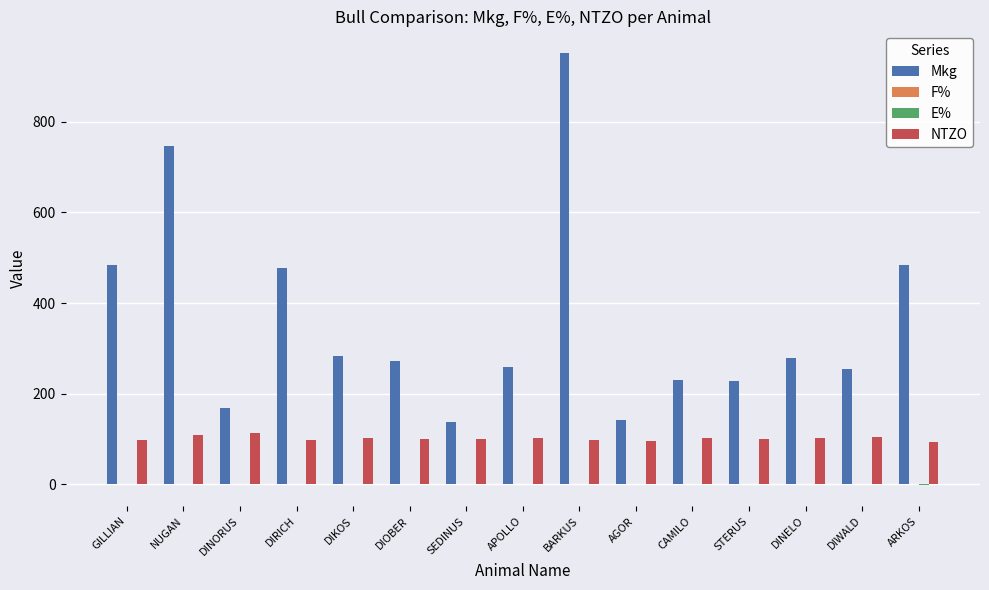

Which series changed the most between DIKOS and ARKOS?

Mkg